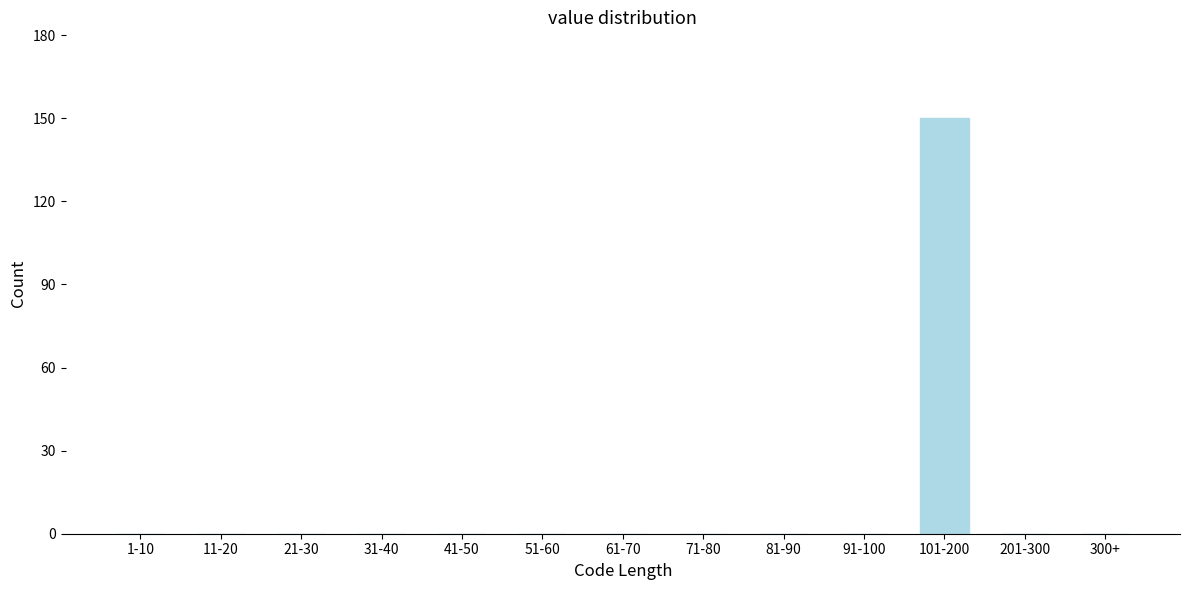

Reading left to right, transcribe all the data shown in this chart.

1-10=0	11-20=0	21-30=0	31-40=0	41-50=0	51-60=0	61-70=0	71-80=0	81-90=0	91-100=0	101-200=150	201-300=0	300+=0